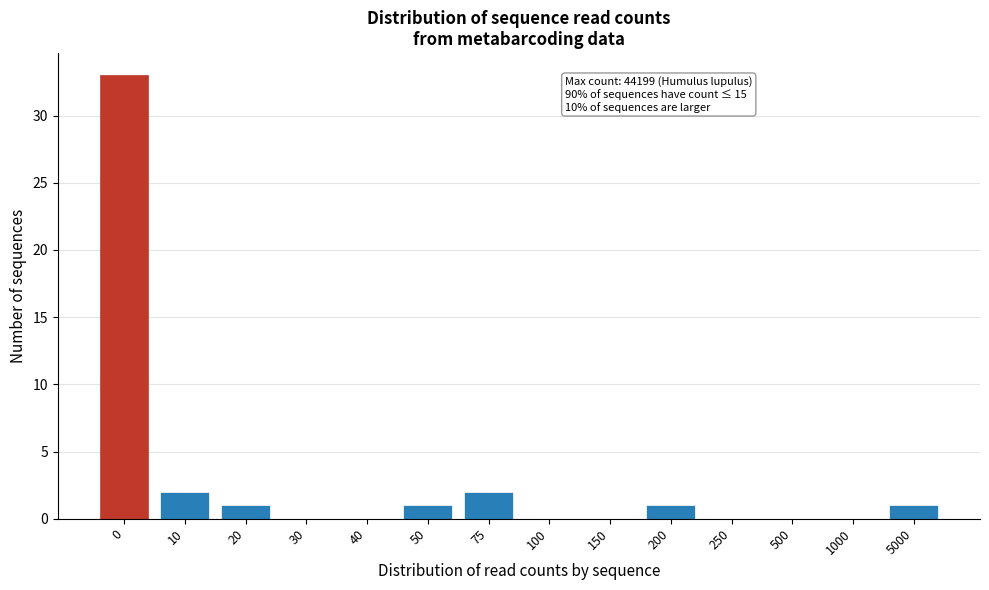

Reading left to right, what are all the values shown in this chart?

0=33	10=2	20=1	30=0	40=0	50=1	75=2	100=0	150=0	200=1	250=0	500=0	1000=0	5000=1